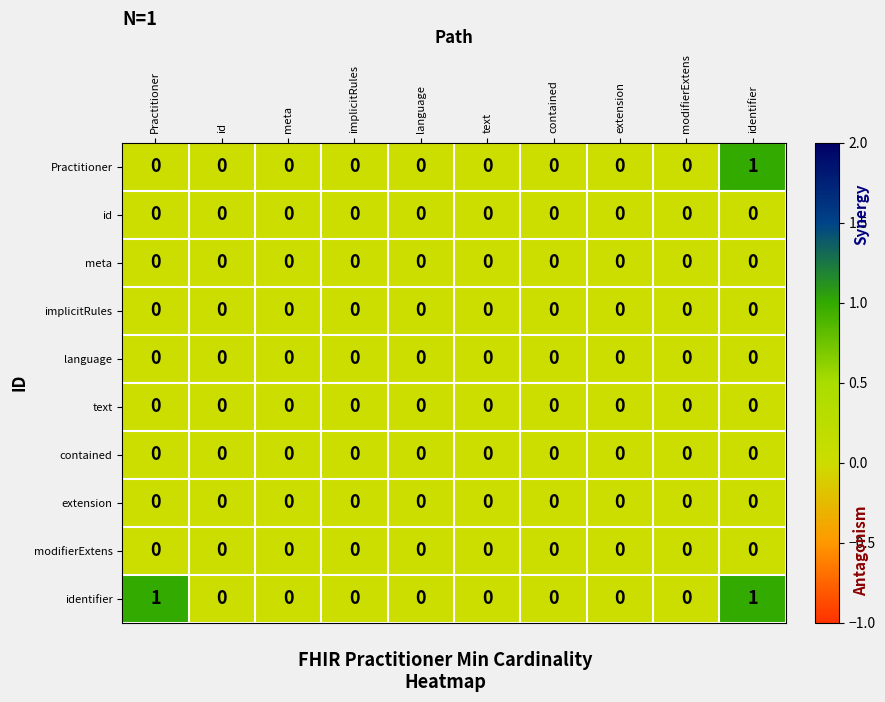

True or false: identifier has a value of 0 at language.

True